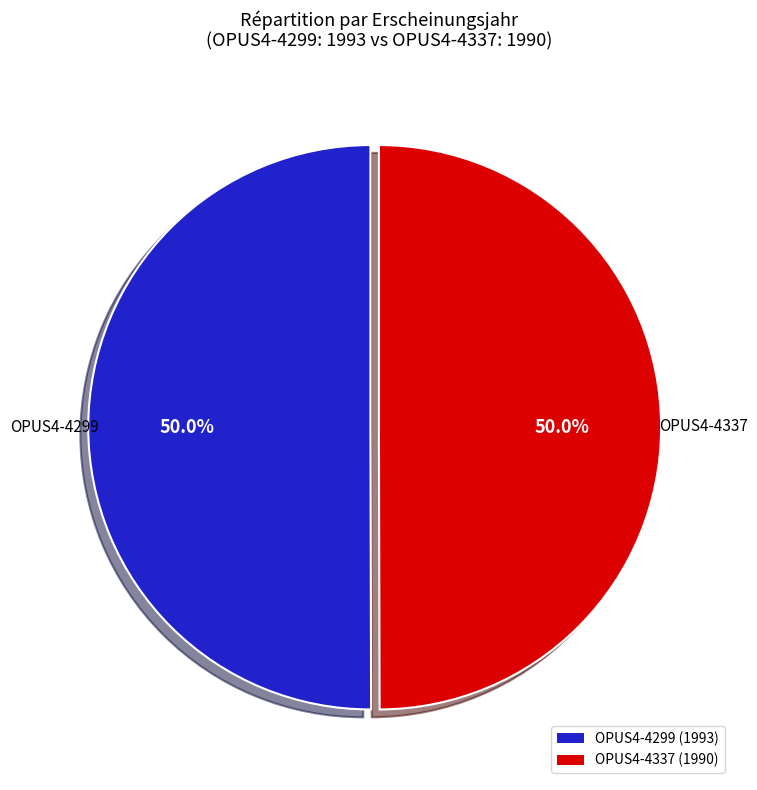

How many slices are in this pie chart?

2